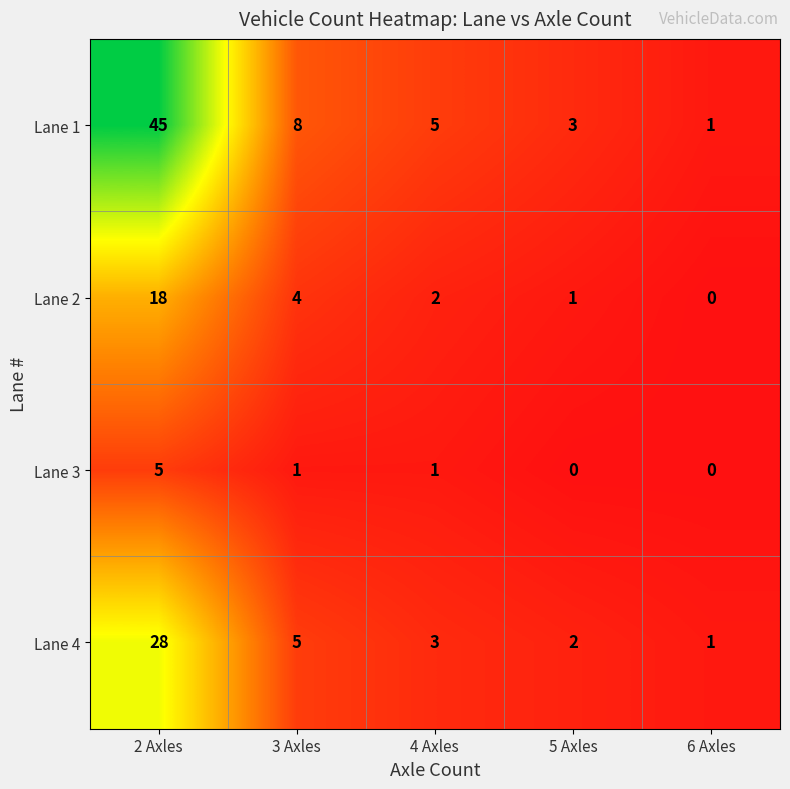

Rank the series at 4 Axles from highest to lowest value.

Lane 1, Lane 4, Lane 2, Lane 3